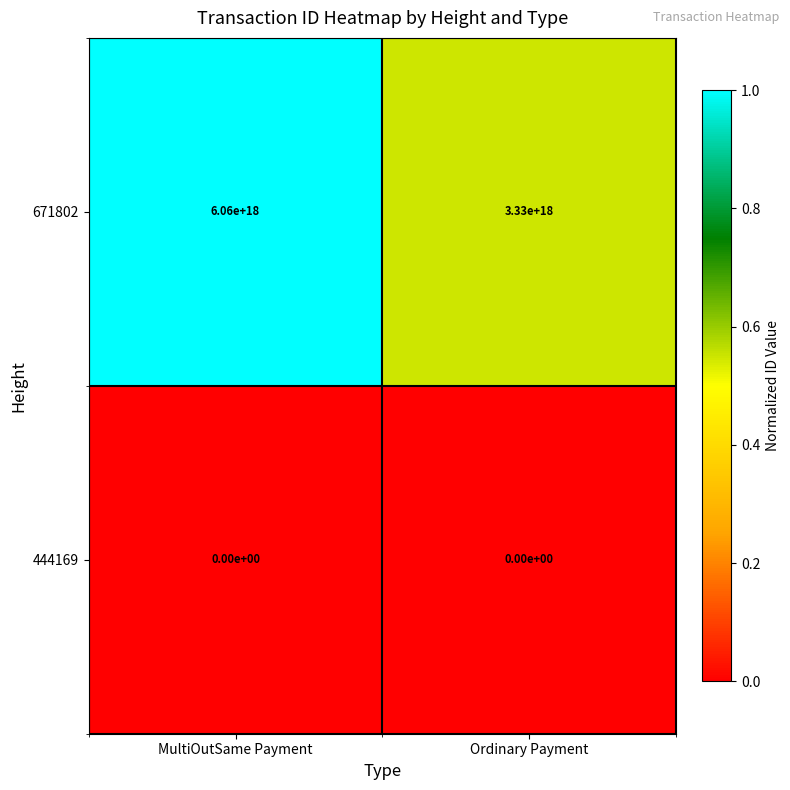

Rank the series at Ordinary Payment from lowest to highest value.

444169, 671802